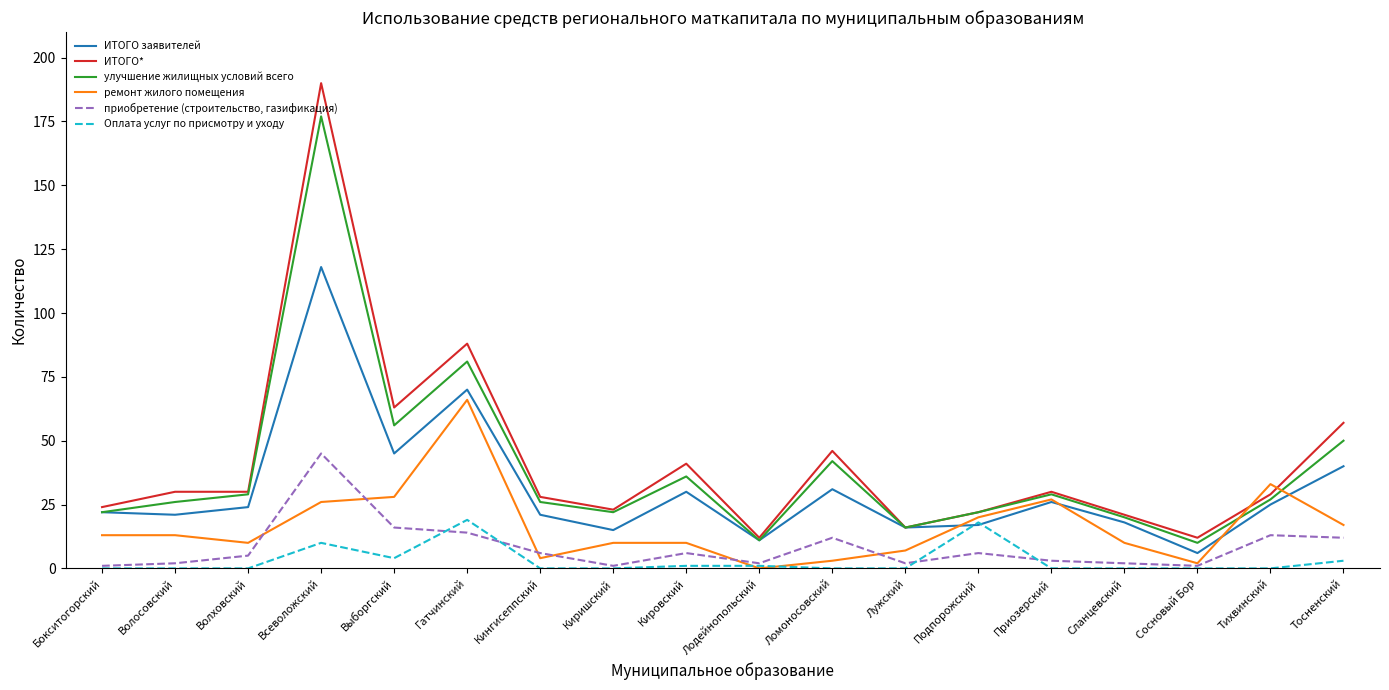

What is the average value of the улучшение жилищных условий всего series?

39